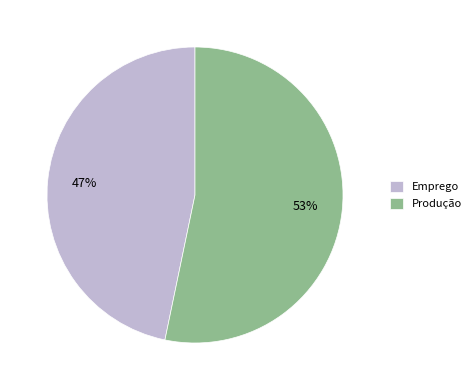

To the nearest percent, what is the combined percentage of Emprego and Produção?

100%